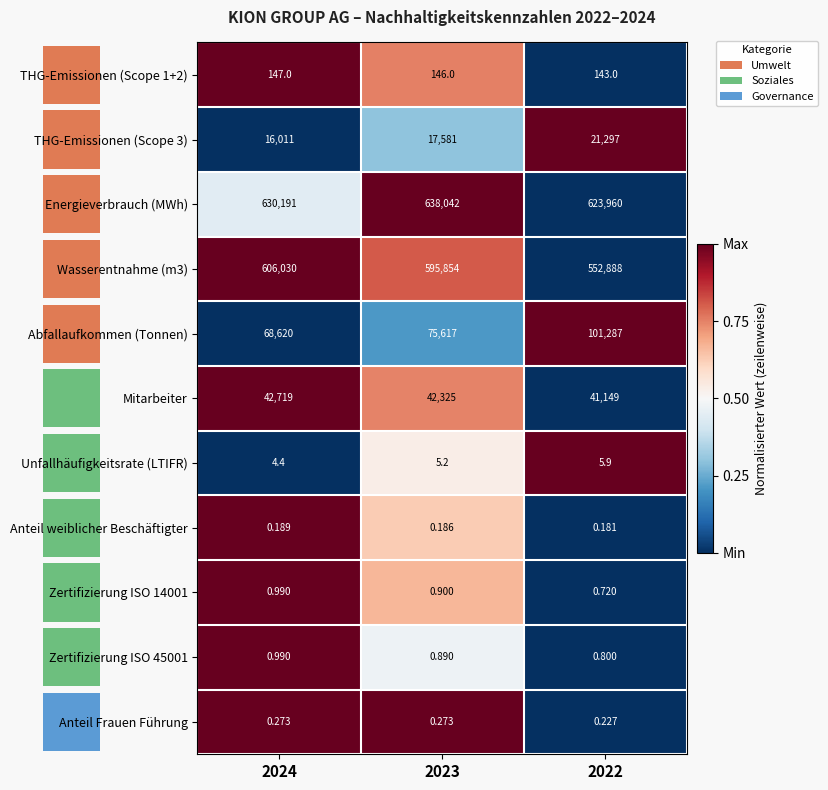

Between 2024 and 2022, which series saw the biggest shift?

Wasserentnahme (m3)